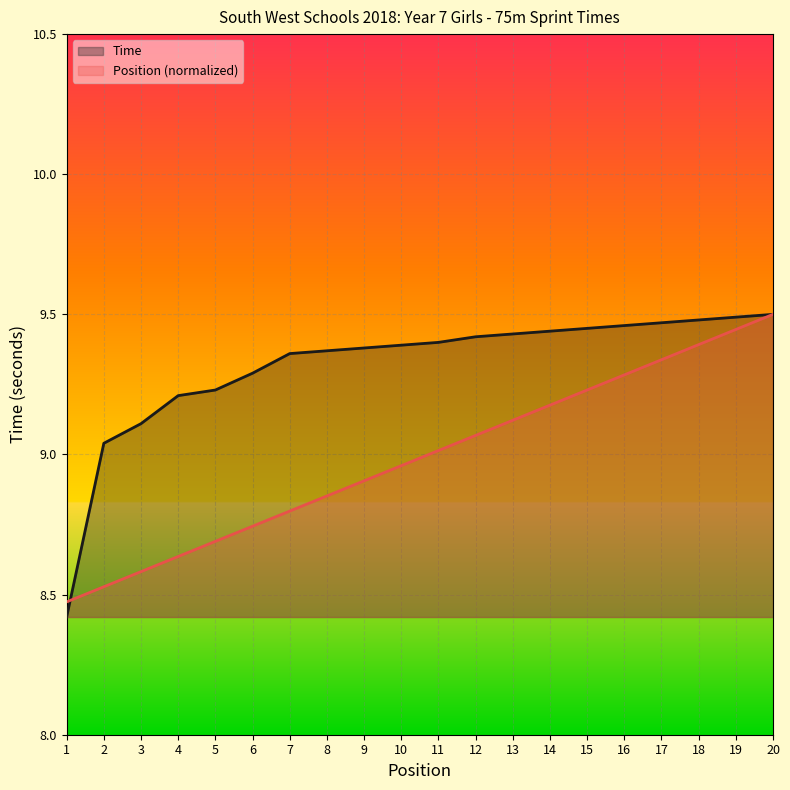

How many values in the Time series exceed 9?

19